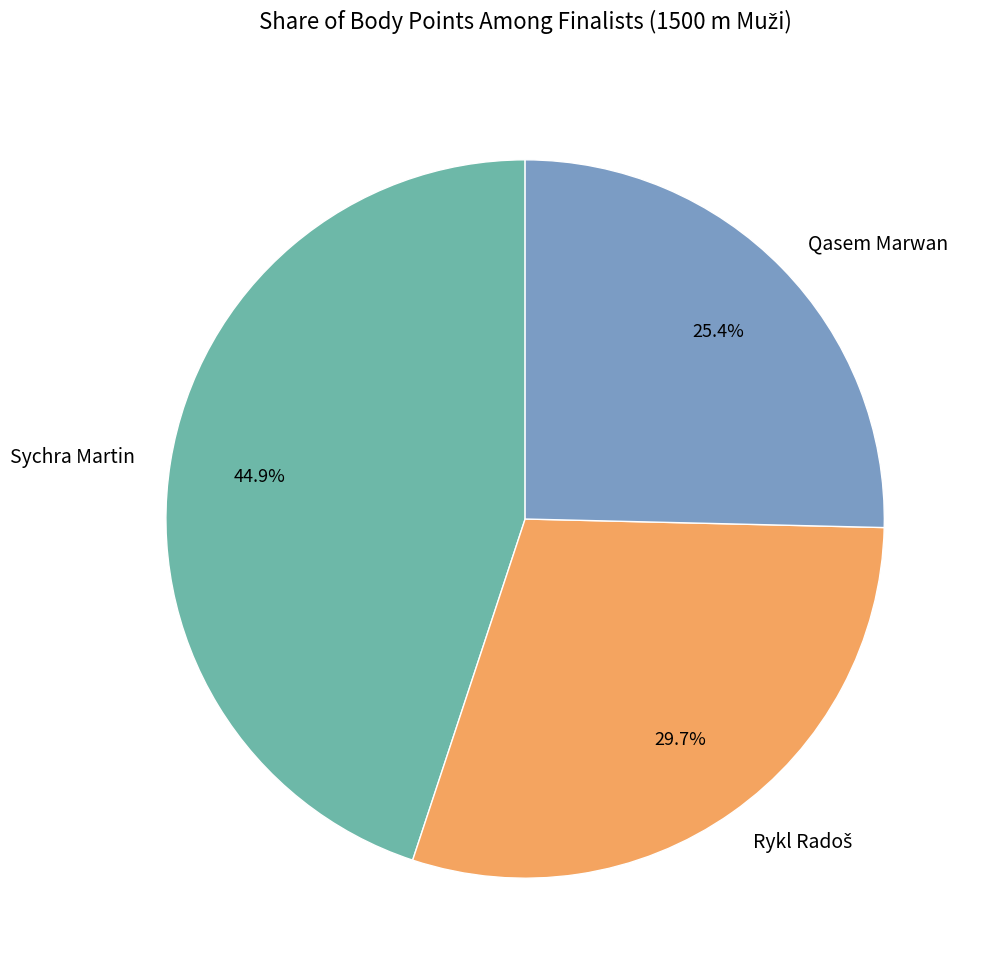

To the nearest percent, what is the average slice percentage?

33%